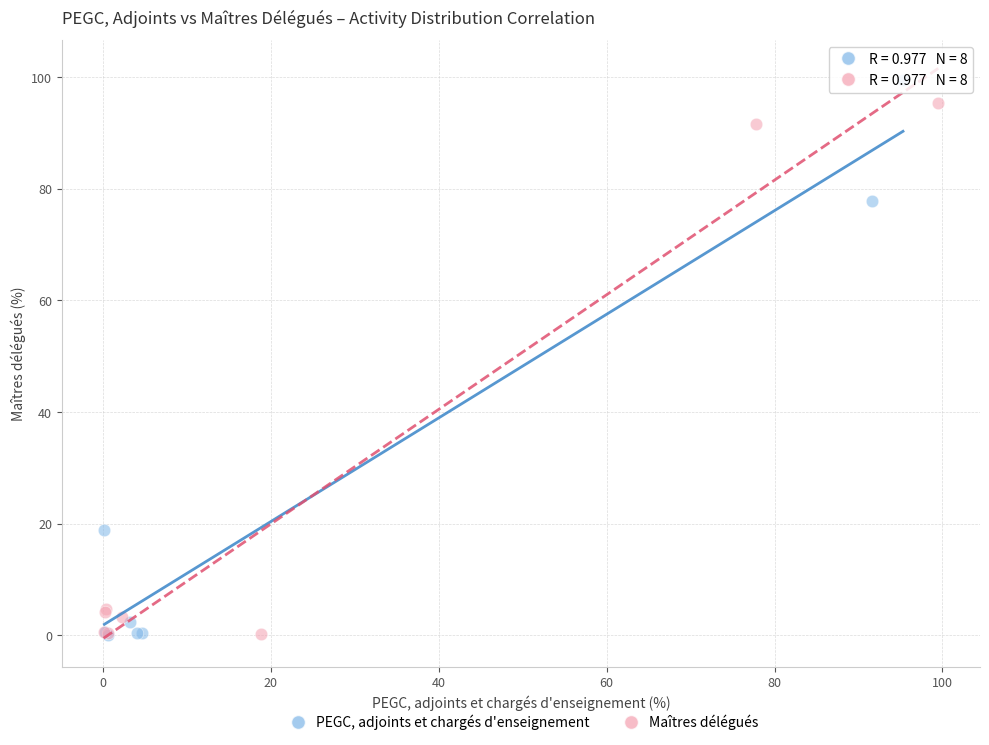

Which series has the largest Y range (max minus min)?

PEGC, adjoints et chargés d'enseignement